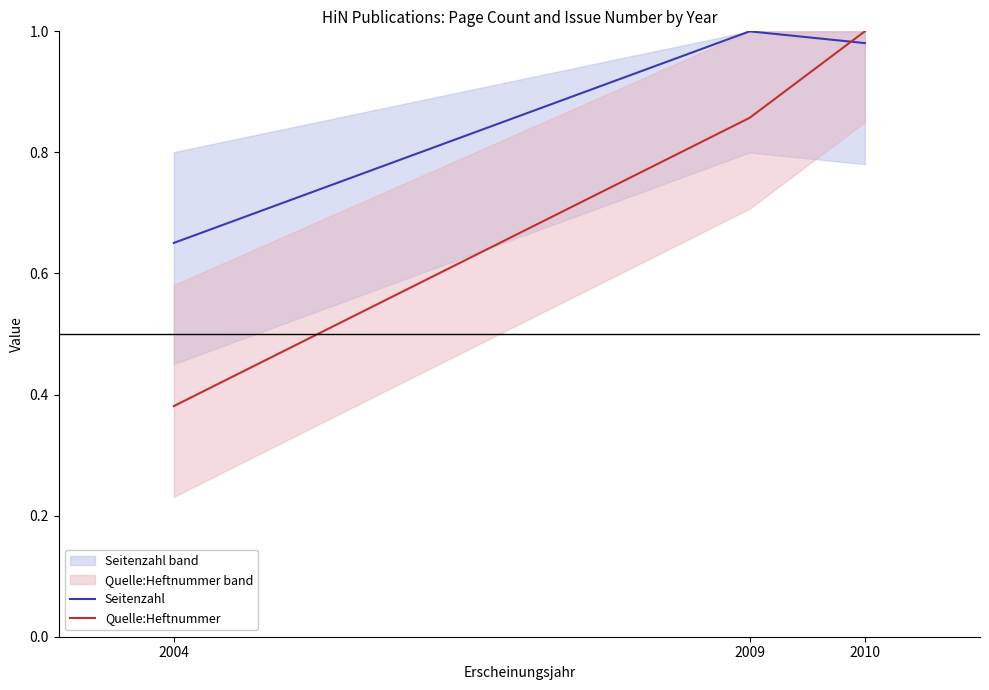

Read the Seitenzahl value at 2004.

0.7